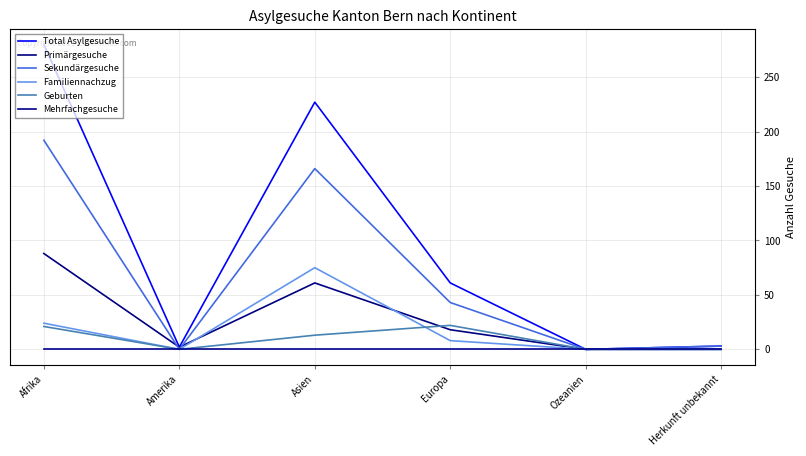

List the labels in order of Total Asylgesuche value, smallest first.

Ozeanien, Amerika, Herkunft unbekannt, Europa, Asien, Afrika